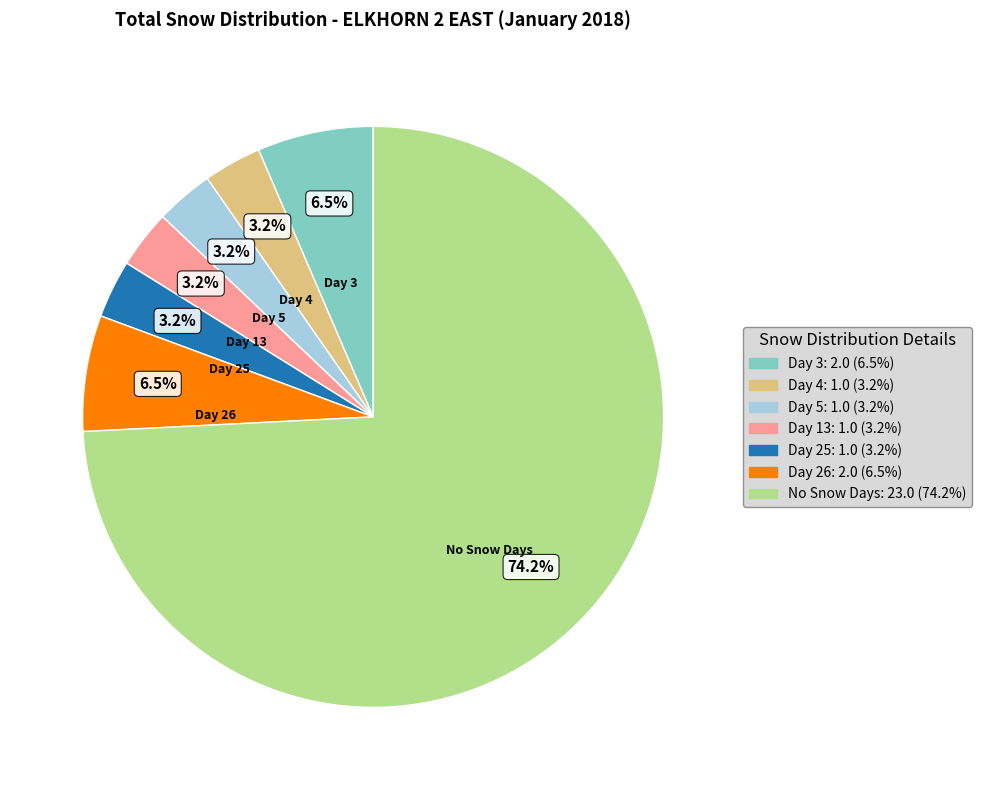

To the nearest percent, what is the average slice percentage?

14%